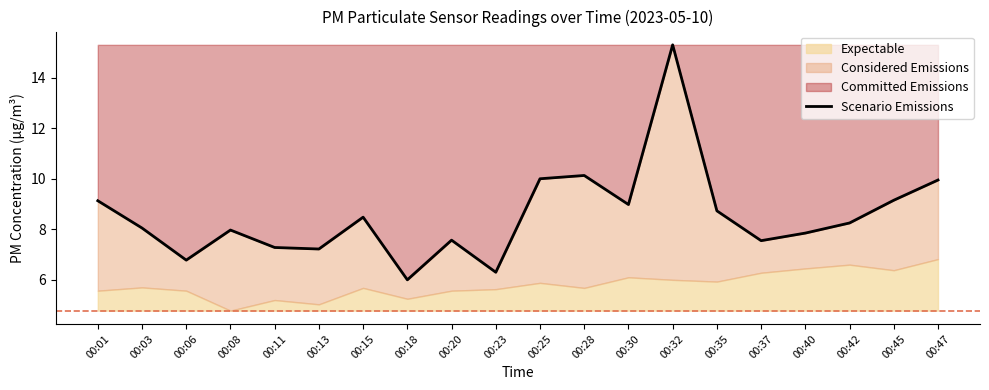

Does the chart have visible grid lines?

No